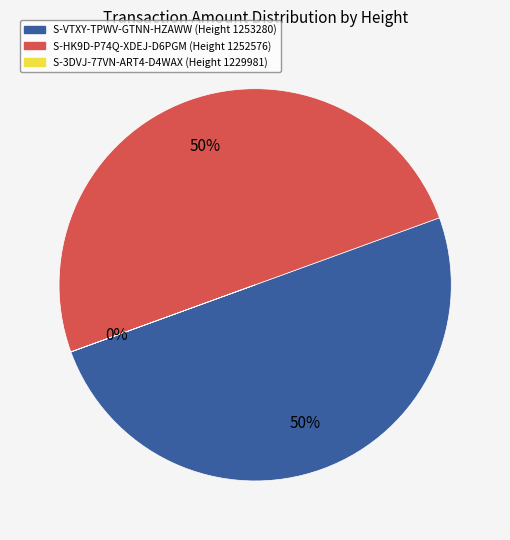

What is the change in value from 1252576 to 1229981?

-13864.1